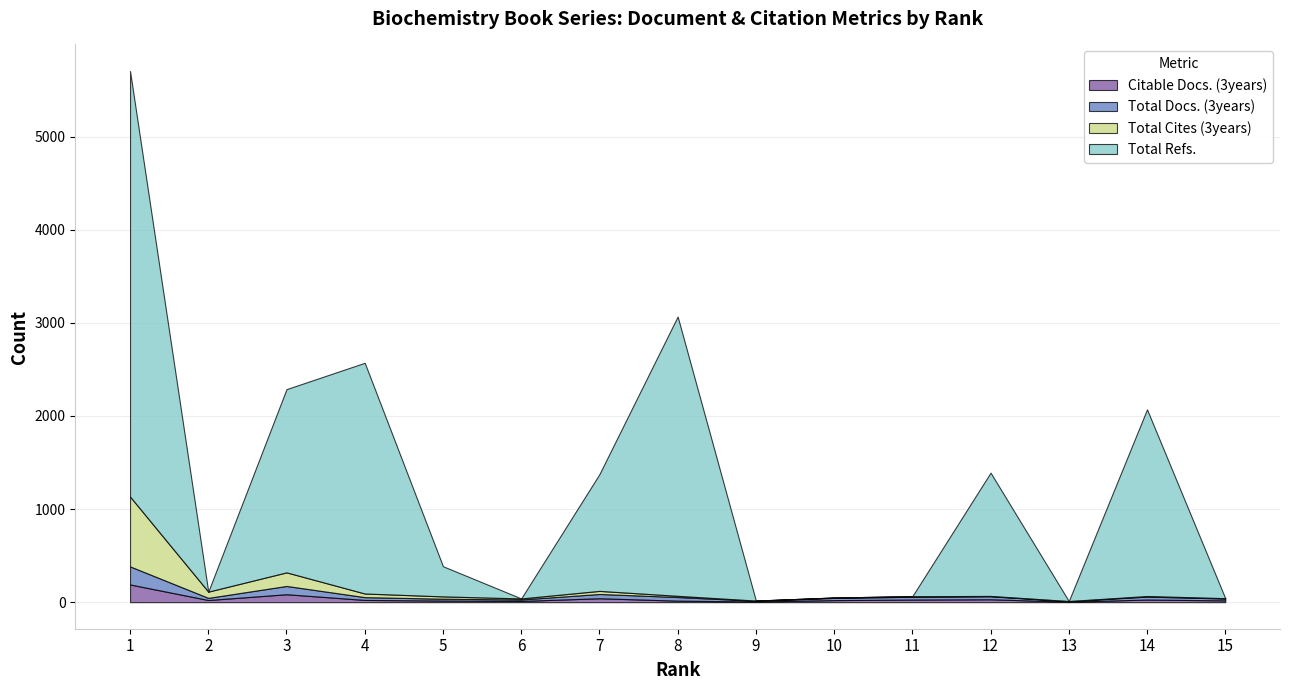

Read the Total Docs. (3years) value at 10.

24